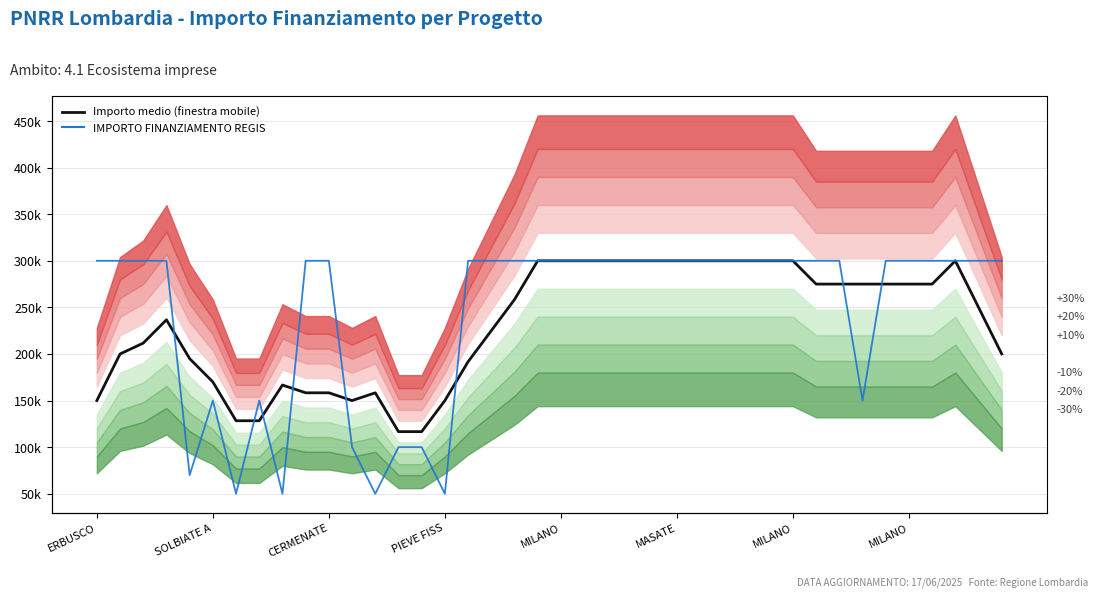

How many times do IMPORTO FINANZIAMENTO REGIS and Importo medio (finestra mobile) cross each other?

8